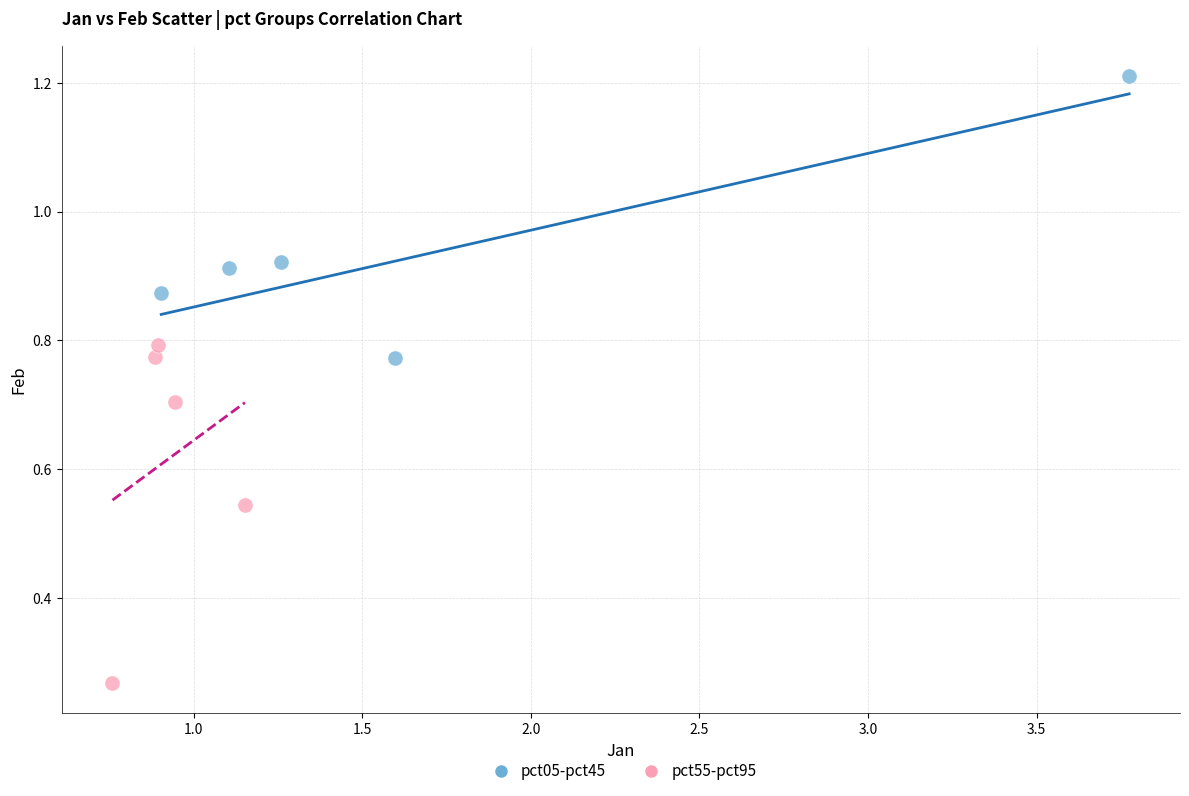

Which series contains the lowest Y value?

pct55-pct95